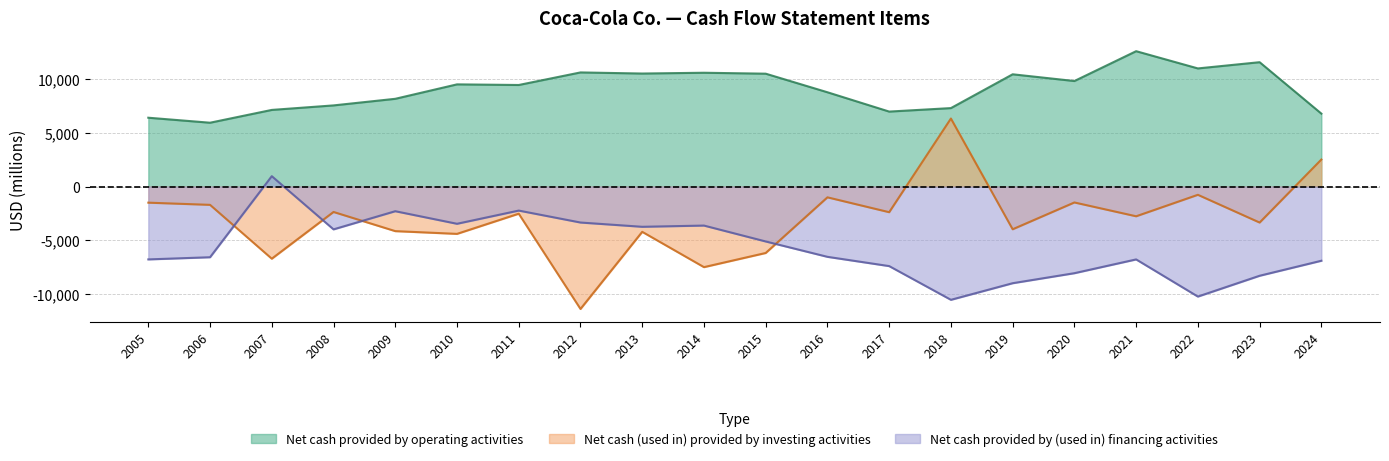

How many data points does each series have?

20